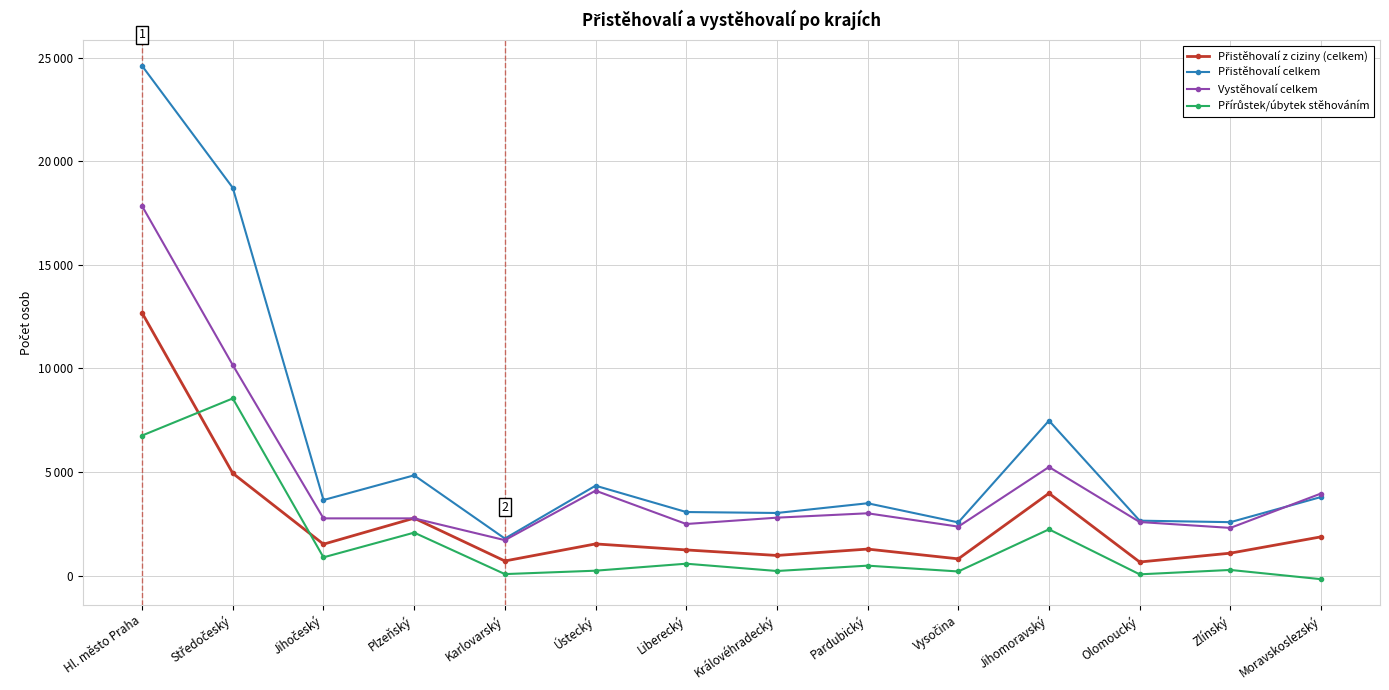

Which series changed the most between Olomoucký and Zlínský?

Přistěhovalí z ciziny (celkem)